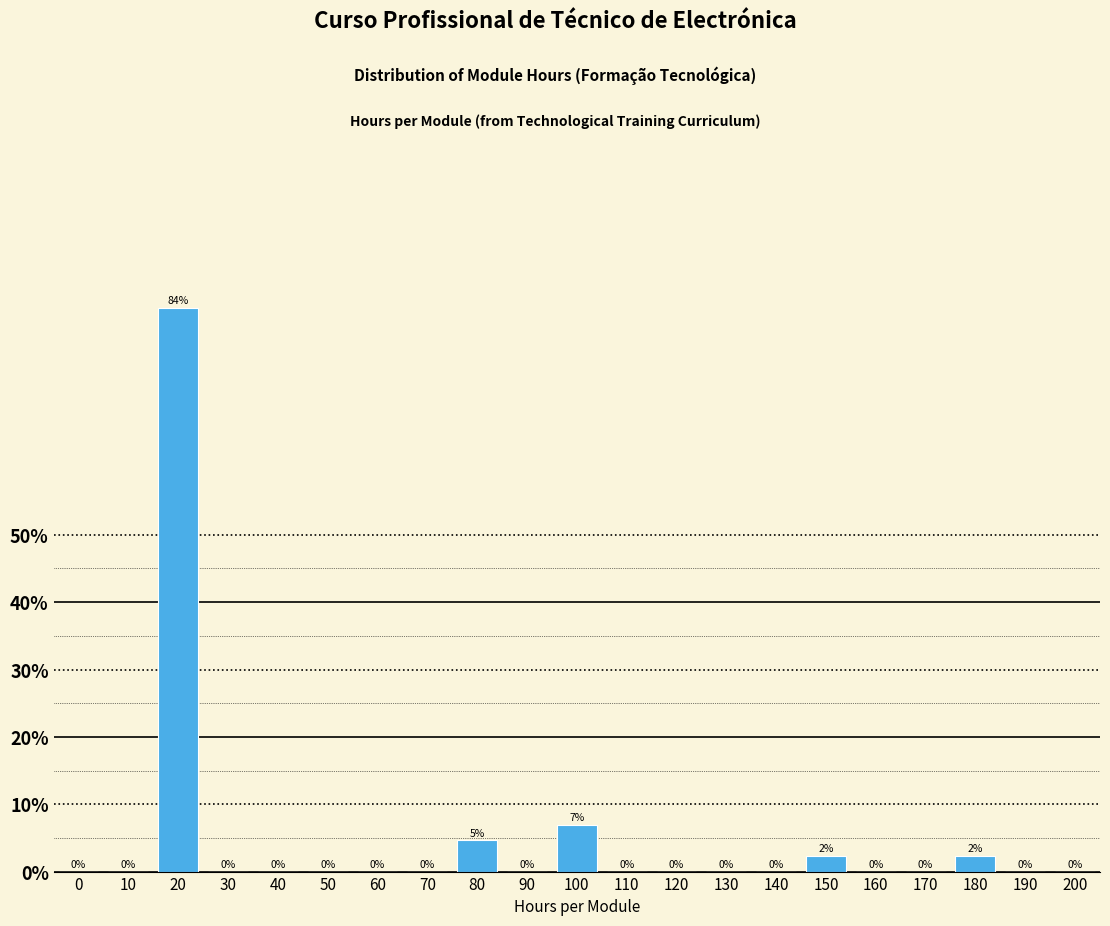

True or false: the data shows 58.4 at 160.

False